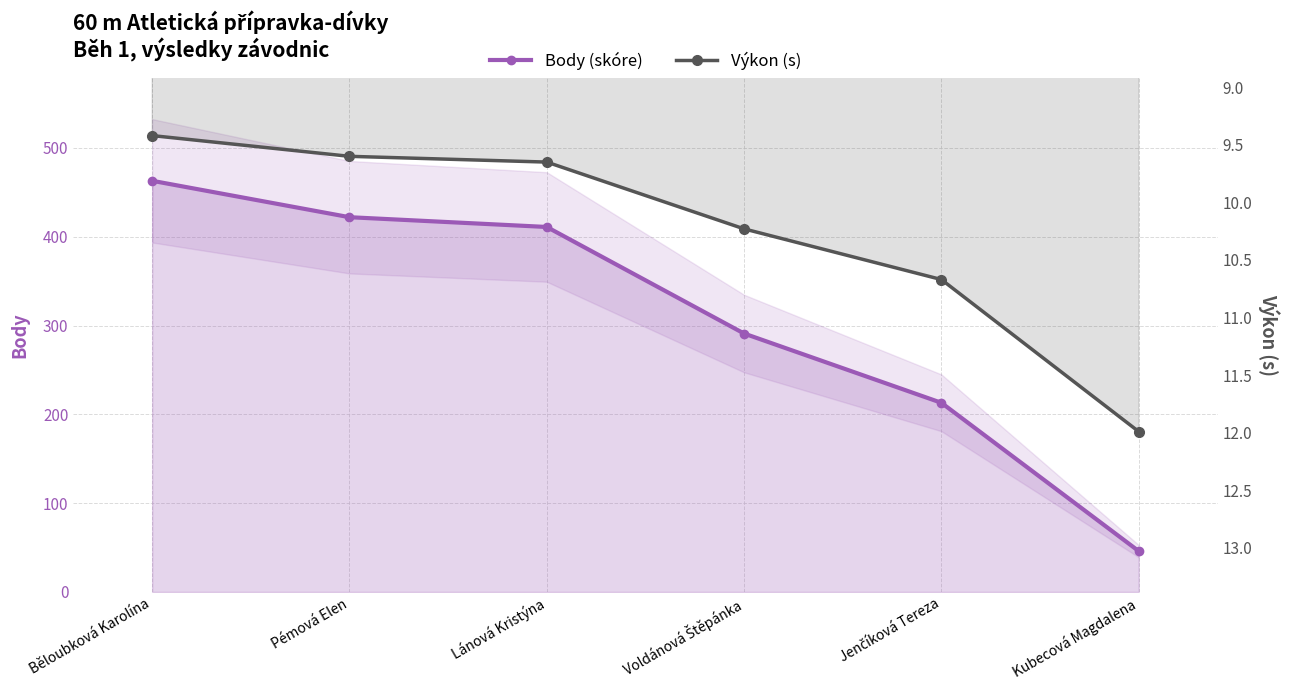

Does the chart have visible grid lines?

Yes